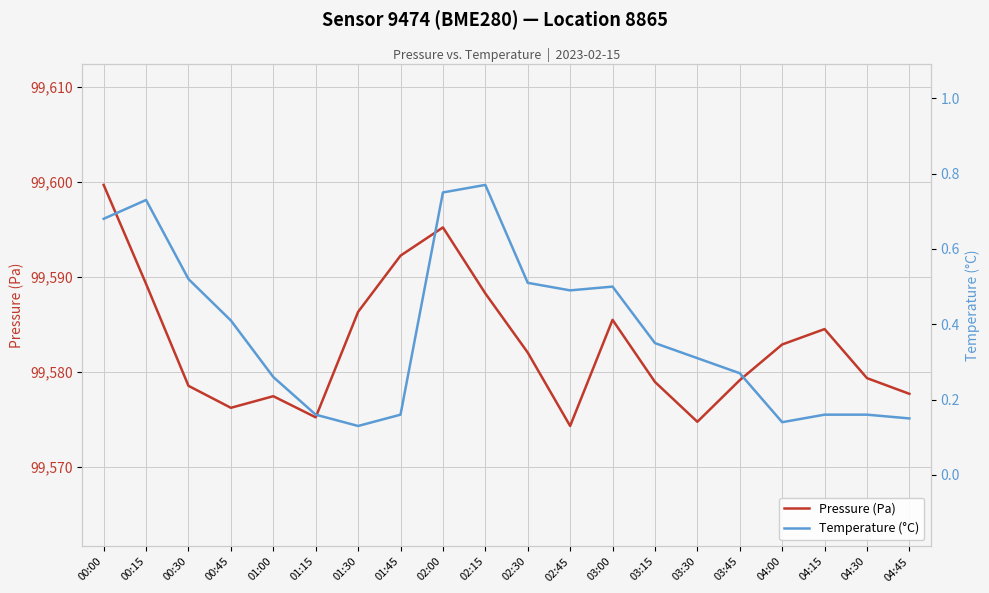

What is the label of the 10th point from the left?

02:15